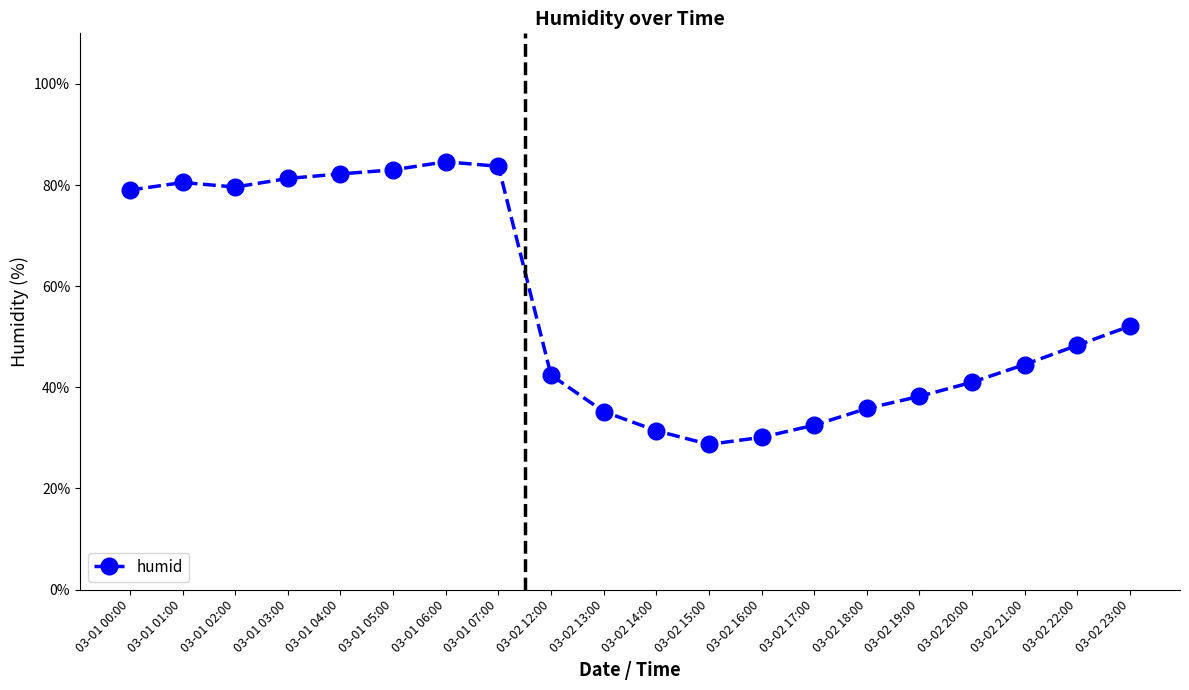

What is the change in value from 03-02 15:00 to 03-02 22:00?

+19.6